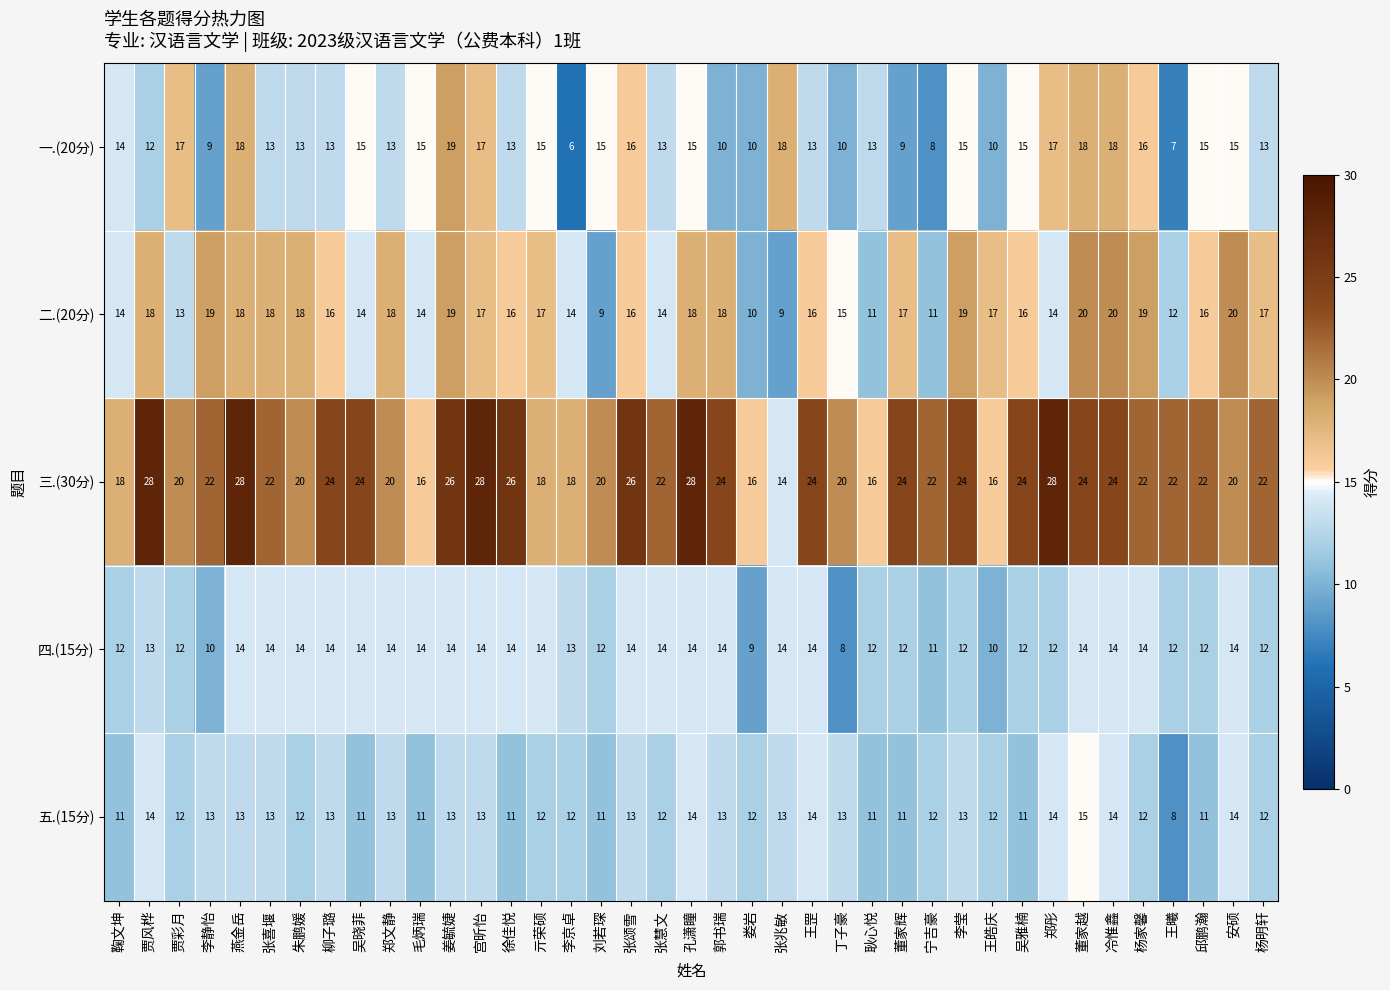

What is the sum of the 二.(20分) values at 张喜堰 and 亓荣硕?

35